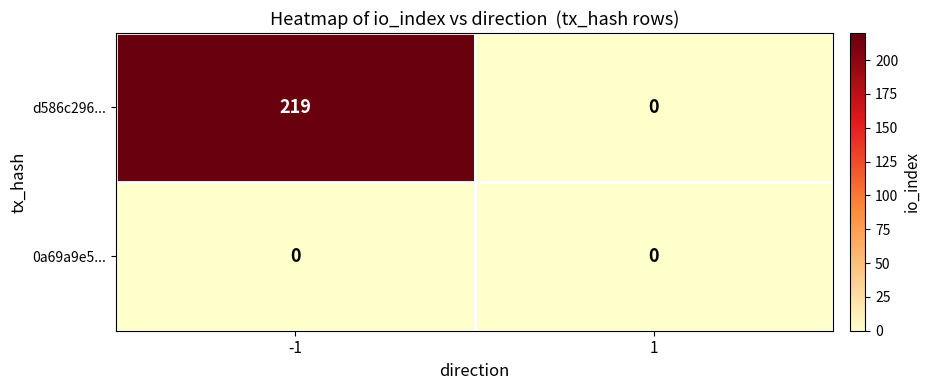

What is the maximum value for d586c296...?

219